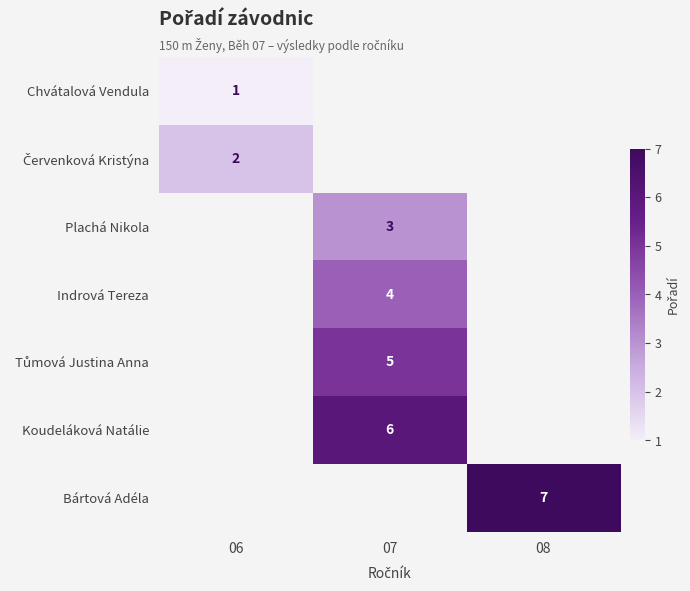

What is the greatest value displayed?

7.0